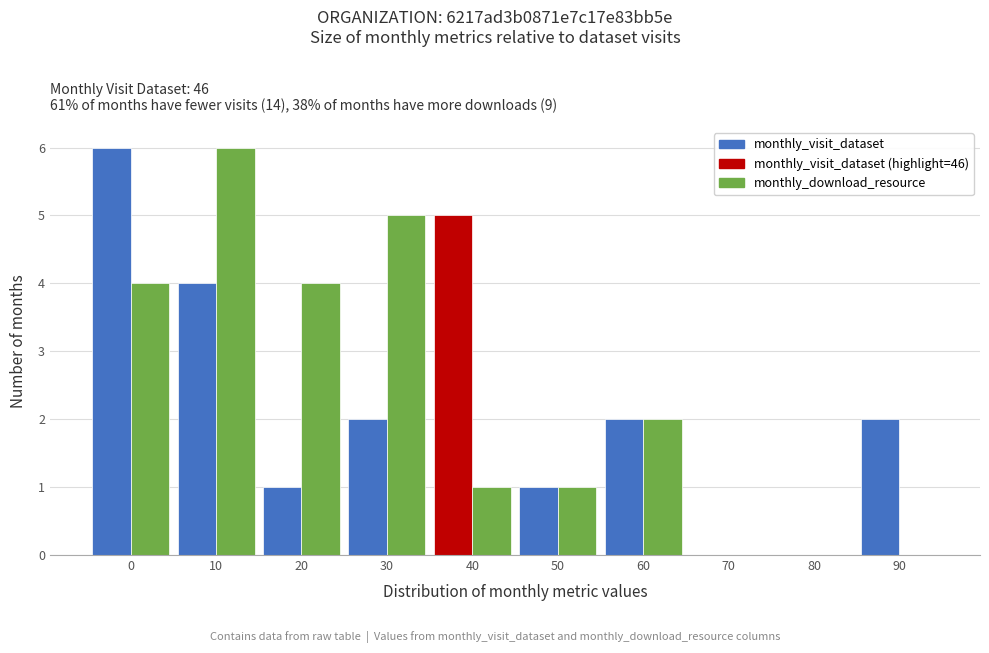

Reading left to right, what are all the values shown in this chart?

monthly_visit_dataset: 0=6	10=4	20=1	30=2	40=5	50=1	60=2	70=0	80=0	90=2
monthly_download_resource: 0=4	10=6	20=4	30=5	40=1	50=1	60=2	70=0	80=0	90=0